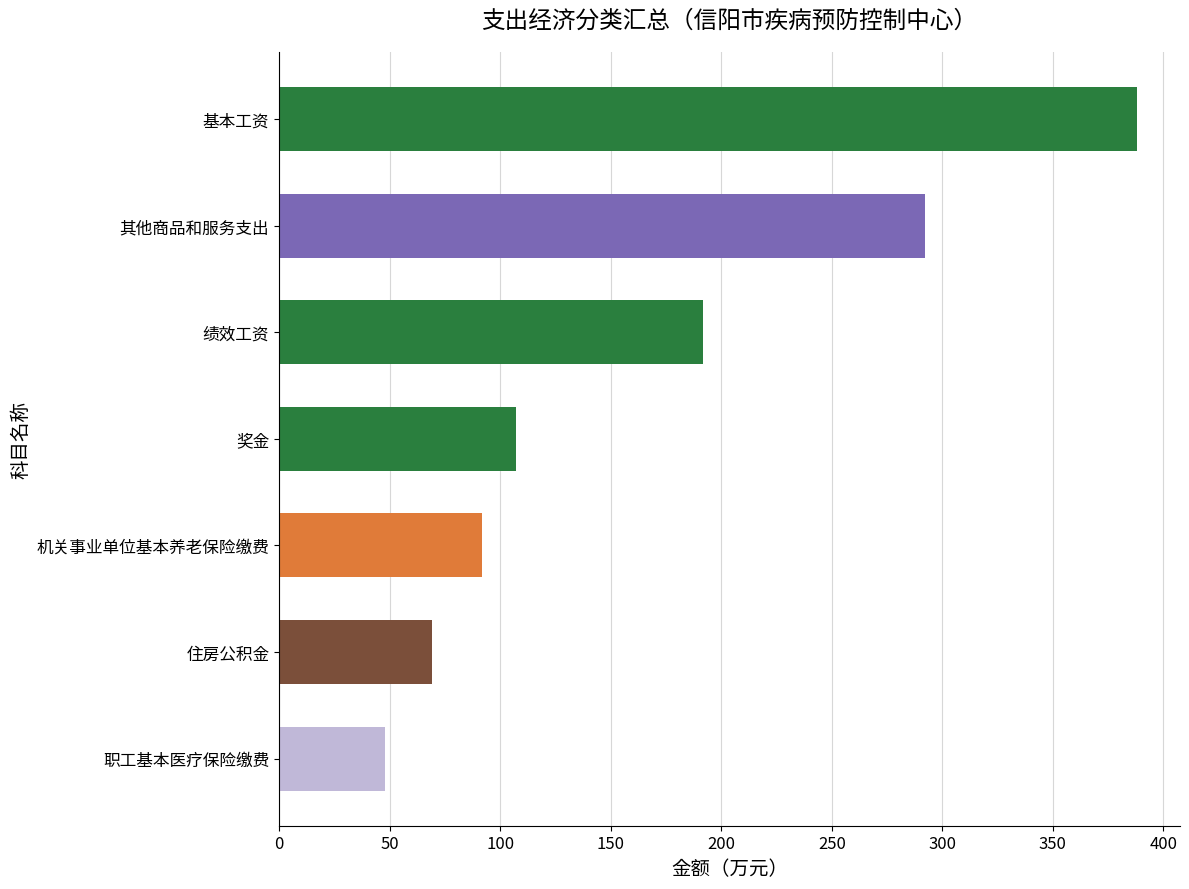

Reading top to bottom, list all the values displayed in this chart.

基本工资=388.1	其他商品和服务支出=292.0	绩效工资=191.5	奖金=107.3	机关事业单位基本养老保险缴费=92.0	住房公积金=69.0	职工基本医疗保险缴费=47.7